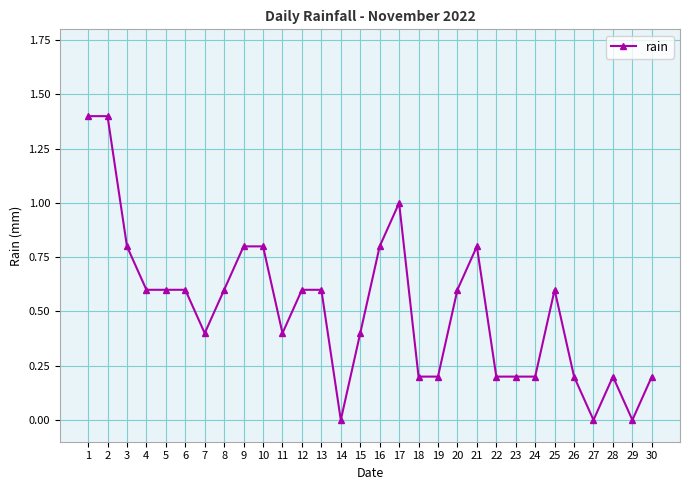

What is the sum of all values?

15.4